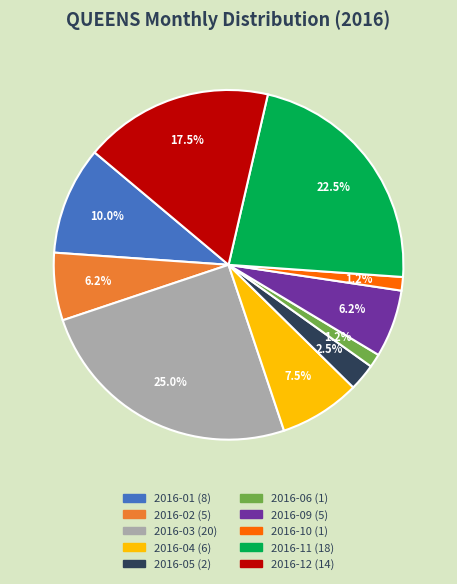

To the nearest percent, what is the difference between the largest and smallest slice percentages?

24%